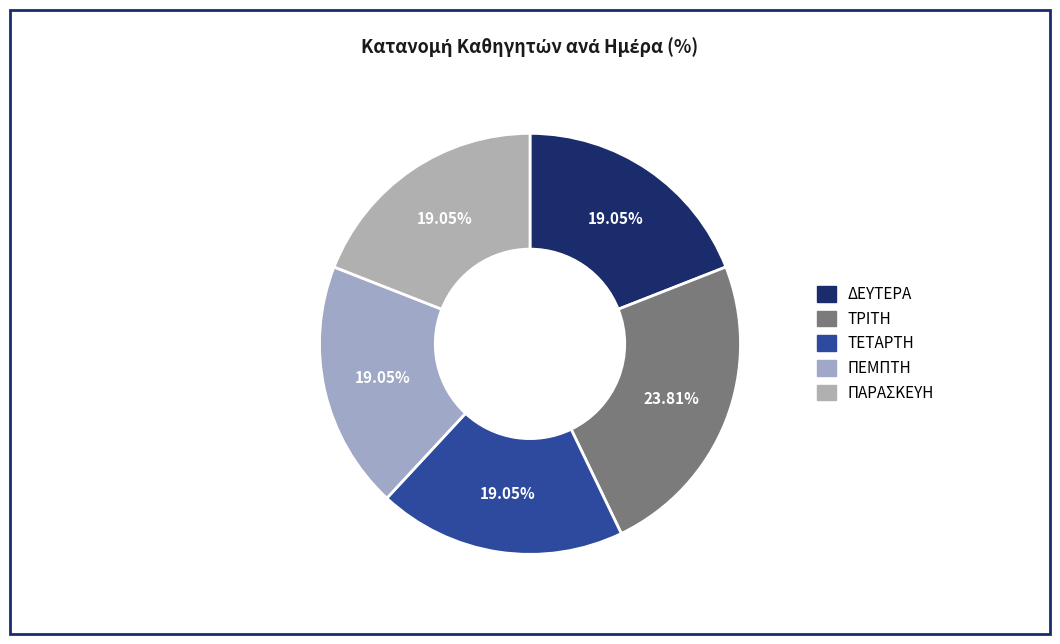

Is the sum of ΠΑΡΑΣΚΕΥΗ and ΤΡΙΤΗ greater than half?

No